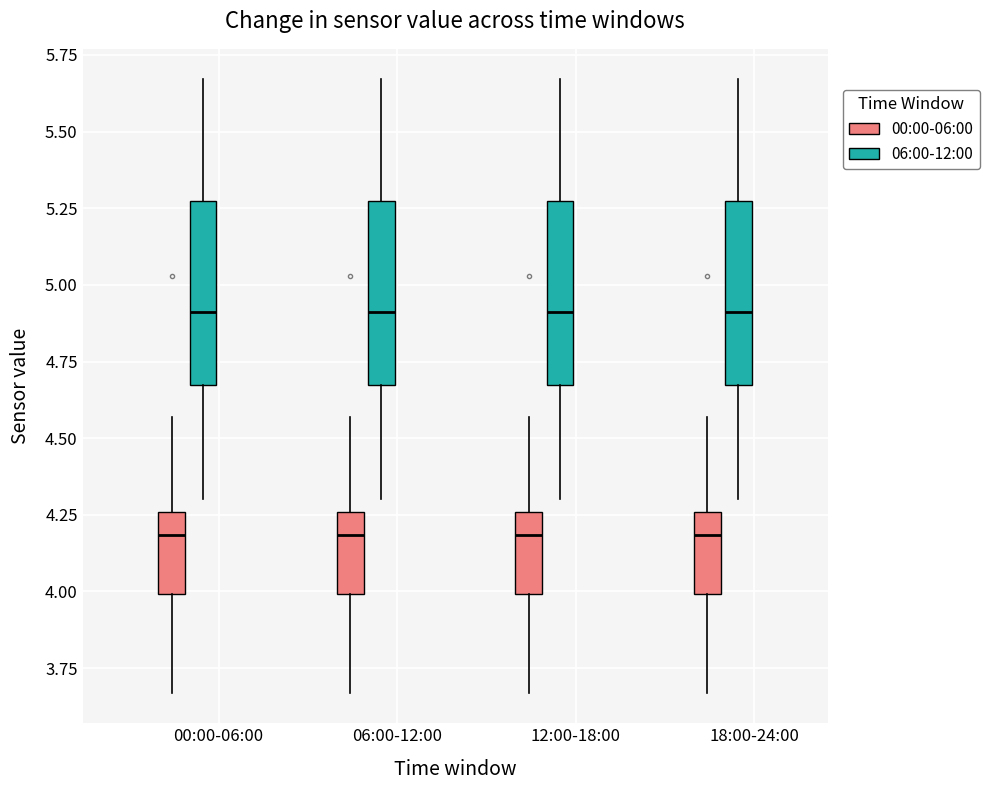

Reading left to right, transcribe this box plot: for each box, give where its median line is, the range the box spans, and where its two whiskers end, as read against the y-axis. The values are not printed on the chart, so give them approximately, as read against the axis.

00:00-06:00 (00:00-06:00): median 4.20, box 4.00 to 4.25, whiskers 3.65 to 4.55
00:00-06:00 (06:00-12:00): median 4.90, box 4.65 to 5.25, whiskers 4.30 to 5.65
06:00-12:00 (00:00-06:00): median 4.20, box 4.00 to 4.25, whiskers 3.65 to 4.55
06:00-12:00 (06:00-12:00): median 4.90, box 4.65 to 5.25, whiskers 4.30 to 5.65
12:00-18:00 (00:00-06:00): median 4.20, box 4.00 to 4.25, whiskers 3.65 to 4.55
12:00-18:00 (06:00-12:00): median 4.90, box 4.65 to 5.25, whiskers 4.30 to 5.65
18:00-24:00 (00:00-06:00): median 4.20, box 4.00 to 4.25, whiskers 3.65 to 4.55
18:00-24:00 (06:00-12:00): median 4.90, box 4.65 to 5.25, whiskers 4.30 to 5.65